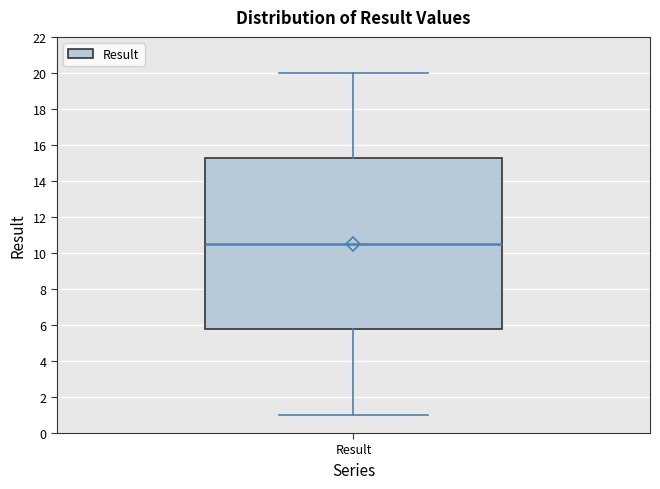

Read this box plot against the y-axis: the position of the median line, the range covered by the box, and the ends of both whiskers. The values are not printed on the chart, so give them approximately, as read against the axis.

median 10.6, box 5.8 to 15.2, whiskers 1.0 to 20.0